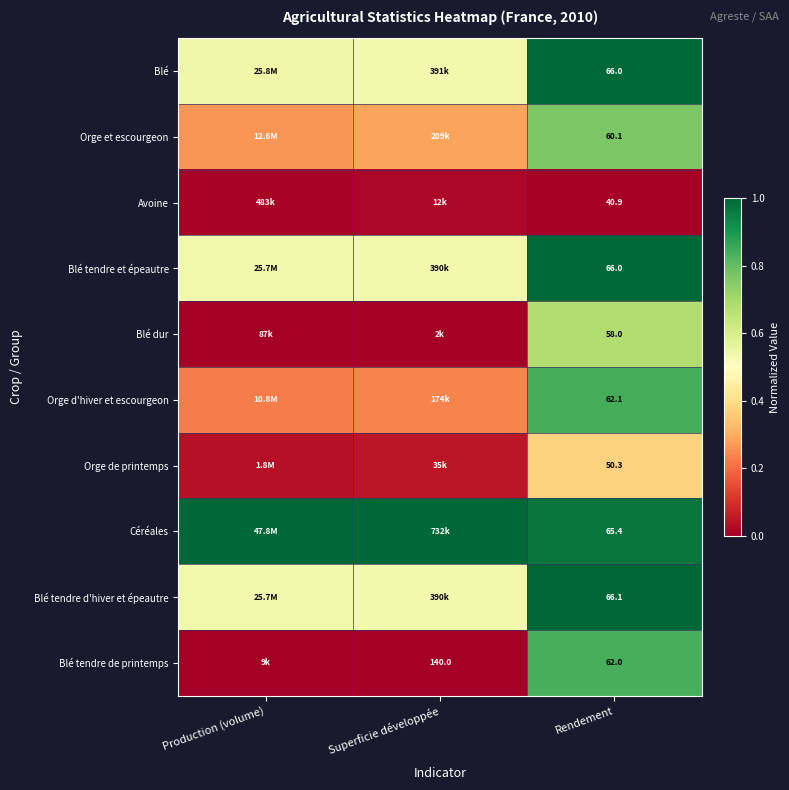

Is the value of Blé tendre de printemps at Superficie développée greater than the value of Blé tendre et épeautre at Rendement?

Yes